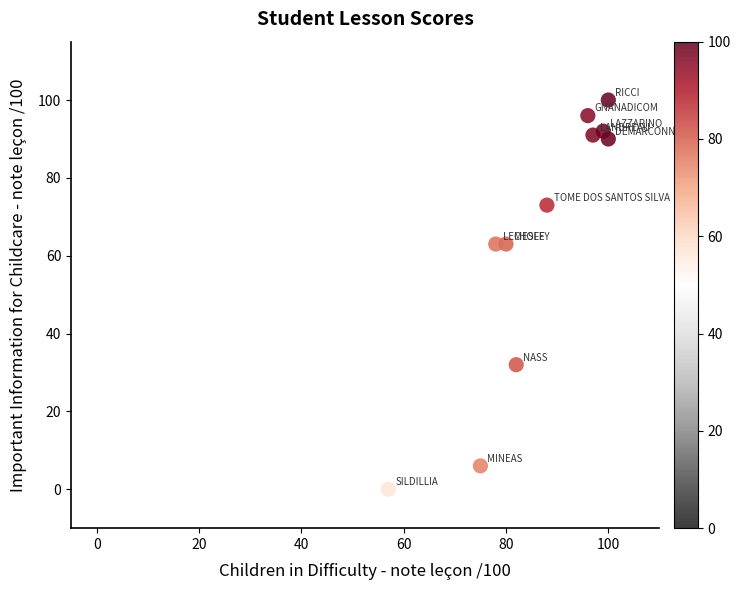

What is the range of Y values (max minus min)?

100